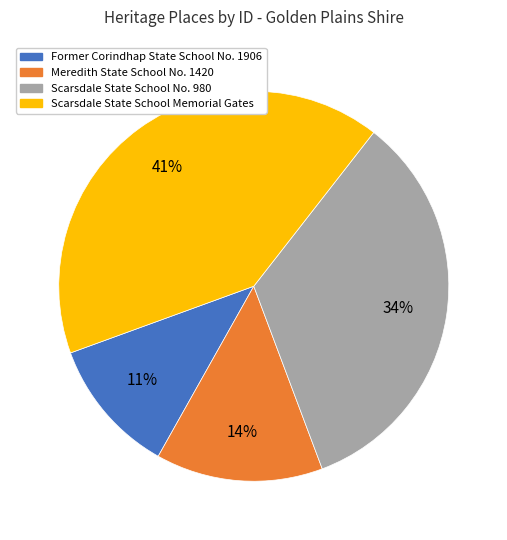

The Former Corindhap State School No. 1906 slice represents 11% of the pie. True or false?

True